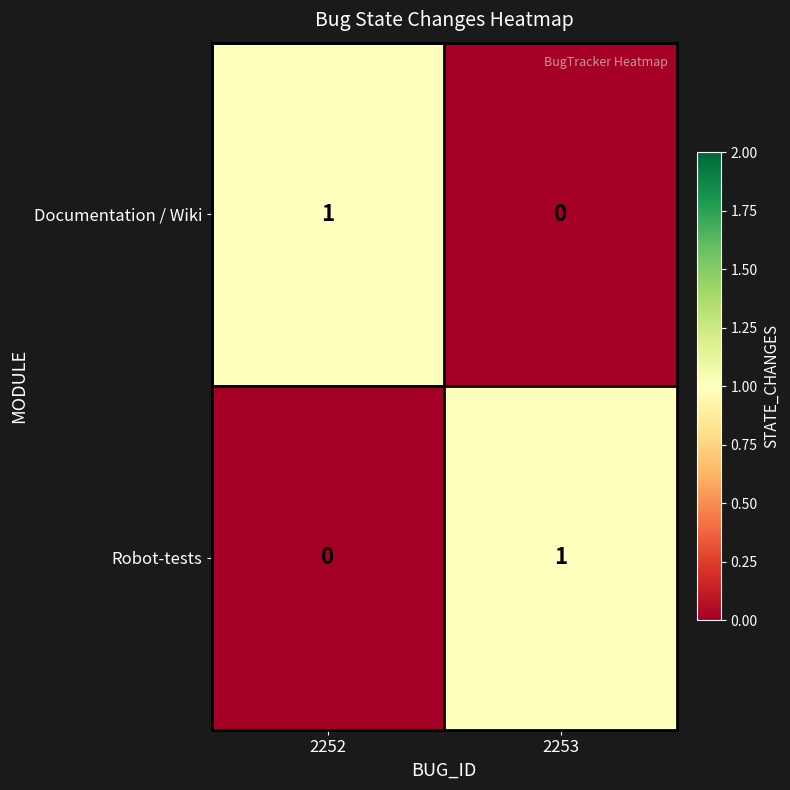

Rank the categories by Robot-tests value from highest to lowest.

2253, 2252